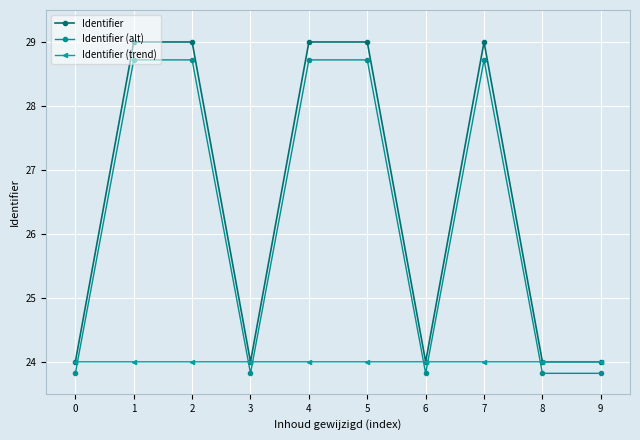

What is the average value of the Identifier (trend) series?

24.0